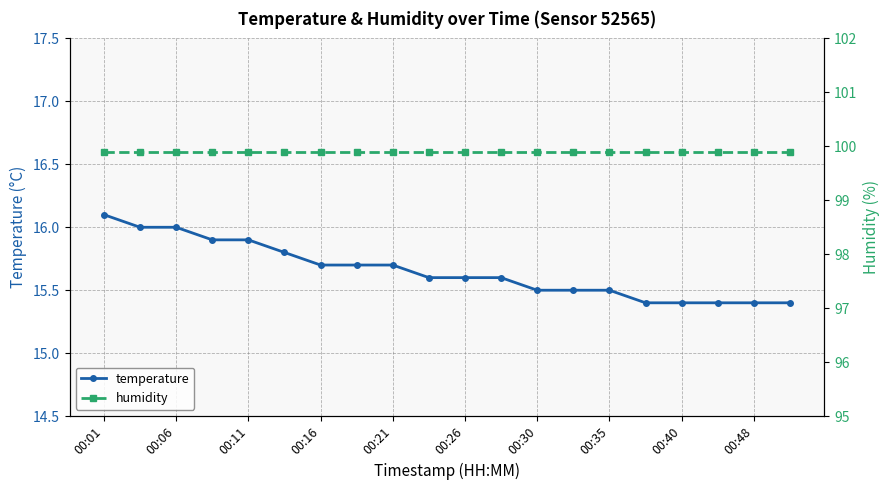

True or false: temperature has a value of 26.3 at 00:26.

False